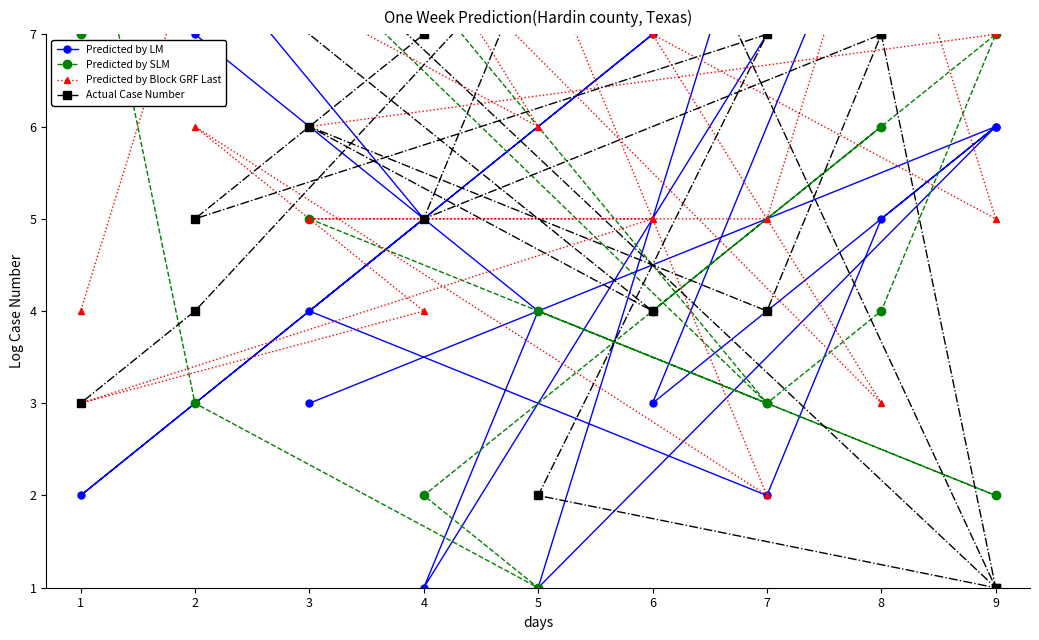

What is the highest value of the Predicted by LM series?

9